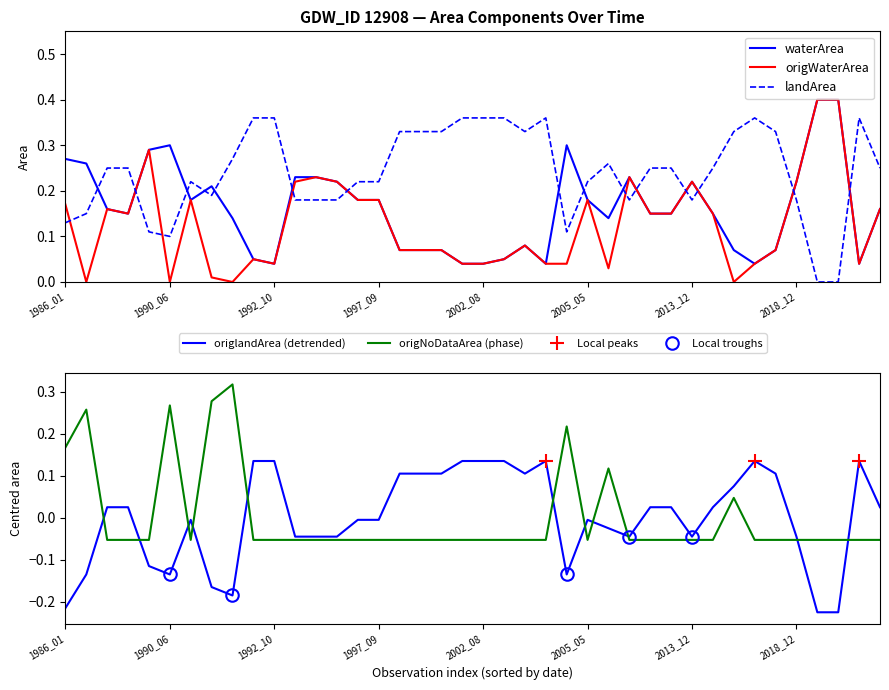

Reading left to right, extract all data points from this chart.

waterArea: 1986_01=0.3	1986_12=0.3	1987_02=0.2	1987_08=0.1	1988_08=0.3	1990_06=0.3	1990_11=0.2	1991_05=0.2	1992_02=0.1	1992_05=0.1	1992_10=0.0	1996_07=0.2	1996_08=0.2	1997_01=0.2	1997_07=0.2	1997_09=0.2	1998_09=0.1	2000_11=0.1	2001_02=0.1	2002_01=0.0	2002_08=0.0	2003_07=0.1	2003_10=0.1	2003_11=0.0	2004_04=0.3	2005_05=0.2	2007_11=0.1	2008_04=0.2	2008_09=0.1	2013_07=0.1	2013_12=0.2	2014_08=0.1	2014_12=0.1	2015_06=0.0	2016_02=0.1	2018_12=0.2	2020_07=0.4	2020_08=0.4	2021_04=0.0	2021_11=0.2
origWaterArea: 1986_01=0.2	1986_12=0.0	1987_02=0.2	1987_08=0.1	1988_08=0.3	1990_06=0.0	1990_11=0.2	1991_05=0.0	1992_02=0.0	1992_05=0.1	1992_10=0.0	1996_07=0.2	1996_08=0.2	1997_01=0.2	1997_07=0.2	1997_09=0.2	1998_09=0.1	2000_11=0.1	2001_02=0.1	2002_01=0.0	2002_08=0.0	2003_07=0.1	2003_10=0.1	2003_11=0.0	2004_04=0.0	2005_05=0.2	2007_11=0.0	2008_04=0.2	2008_09=0.1	2013_07=0.1	2013_12=0.2	2014_08=0.1	2014_12=0.0	2015_06=0.0	2016_02=0.1	2018_12=0.2	2020_07=0.4	2020_08=0.4	2021_04=0.0	2021_11=0.2
landArea: 1986_01=0.1	1986_12=0.1	1987_02=0.2	1987_08=0.2	1988_08=0.1	1990_06=0.1	1990_11=0.2	1991_05=0.2	1992_02=0.3	1992_05=0.4	1992_10=0.4	1996_07=0.2	1996_08=0.2	1997_01=0.2	1997_07=0.2	1997_09=0.2	1998_09=0.3	2000_11=0.3	2001_02=0.3	2002_01=0.4	2002_08=0.4	2003_07=0.4	2003_10=0.3	2003_11=0.4	2004_04=0.1	2005_05=0.2	2007_11=0.3	2008_04=0.2	2008_09=0.2	2013_07=0.2	2013_12=0.2	2014_08=0.2	2014_12=0.3	2015_06=0.4	2016_02=0.3	2018_12=0.2	2020_07=0.0	2020_08=0.0	2021_04=0.4	2021_11=0.2
origlandArea: 1986_01=-0.2	1986_12=-0.1	1987_02=0.0	1987_08=0.0	1988_08=-0.1	1990_06=-0.1	1990_11=-0.0	1991_05=-0.2	1992_02=-0.2	1992_05=0.1	1992_10=0.1	1996_07=-0.0	1996_08=-0.0	1997_01=-0.0	1997_07=-0.0	1997_09=-0.0	1998_09=0.1	2000_11=0.1	2001_02=0.1	2002_01=0.1	2002_08=0.1	2003_07=0.1	2003_10=0.1	2003_11=0.1	2004_04=-0.1	2005_05=-0.0	2007_11=-0.0	2008_04=-0.0	2008_09=0.0	2013_07=0.0	2013_12=-0.0	2014_08=0.0	2014_12=0.1	2015_06=0.1	2016_02=0.1	2018_12=-0.0	2020_07=-0.2	2020_08=-0.2	2021_04=0.1	2021_11=0.0
origNoDataArea: 1986_01=0.2	1986_12=0.3	1987_02=-0.1	1987_08=-0.1	1988_08=-0.1	1990_06=0.3	1990_11=-0.1	1991_05=0.3	1992_02=0.3	1992_05=-0.1	1992_10=-0.1	1996_07=-0.1	1996_08=-0.1	1997_01=-0.1	1997_07=-0.1	1997_09=-0.1	1998_09=-0.1	2000_11=-0.1	2001_02=-0.1	2002_01=-0.1	2002_08=-0.1	2003_07=-0.1	2003_10=-0.1	2003_11=-0.1	2004_04=0.2	2005_05=-0.1	2007_11=0.1	2008_04=-0.1	2008_09=-0.1	2013_07=-0.1	2013_12=-0.1	2014_08=-0.1	2014_12=0.0	2015_06=-0.1	2016_02=-0.1	2018_12=-0.1	2020_07=-0.1	2020_08=-0.1	2021_04=-0.1	2021_11=-0.1